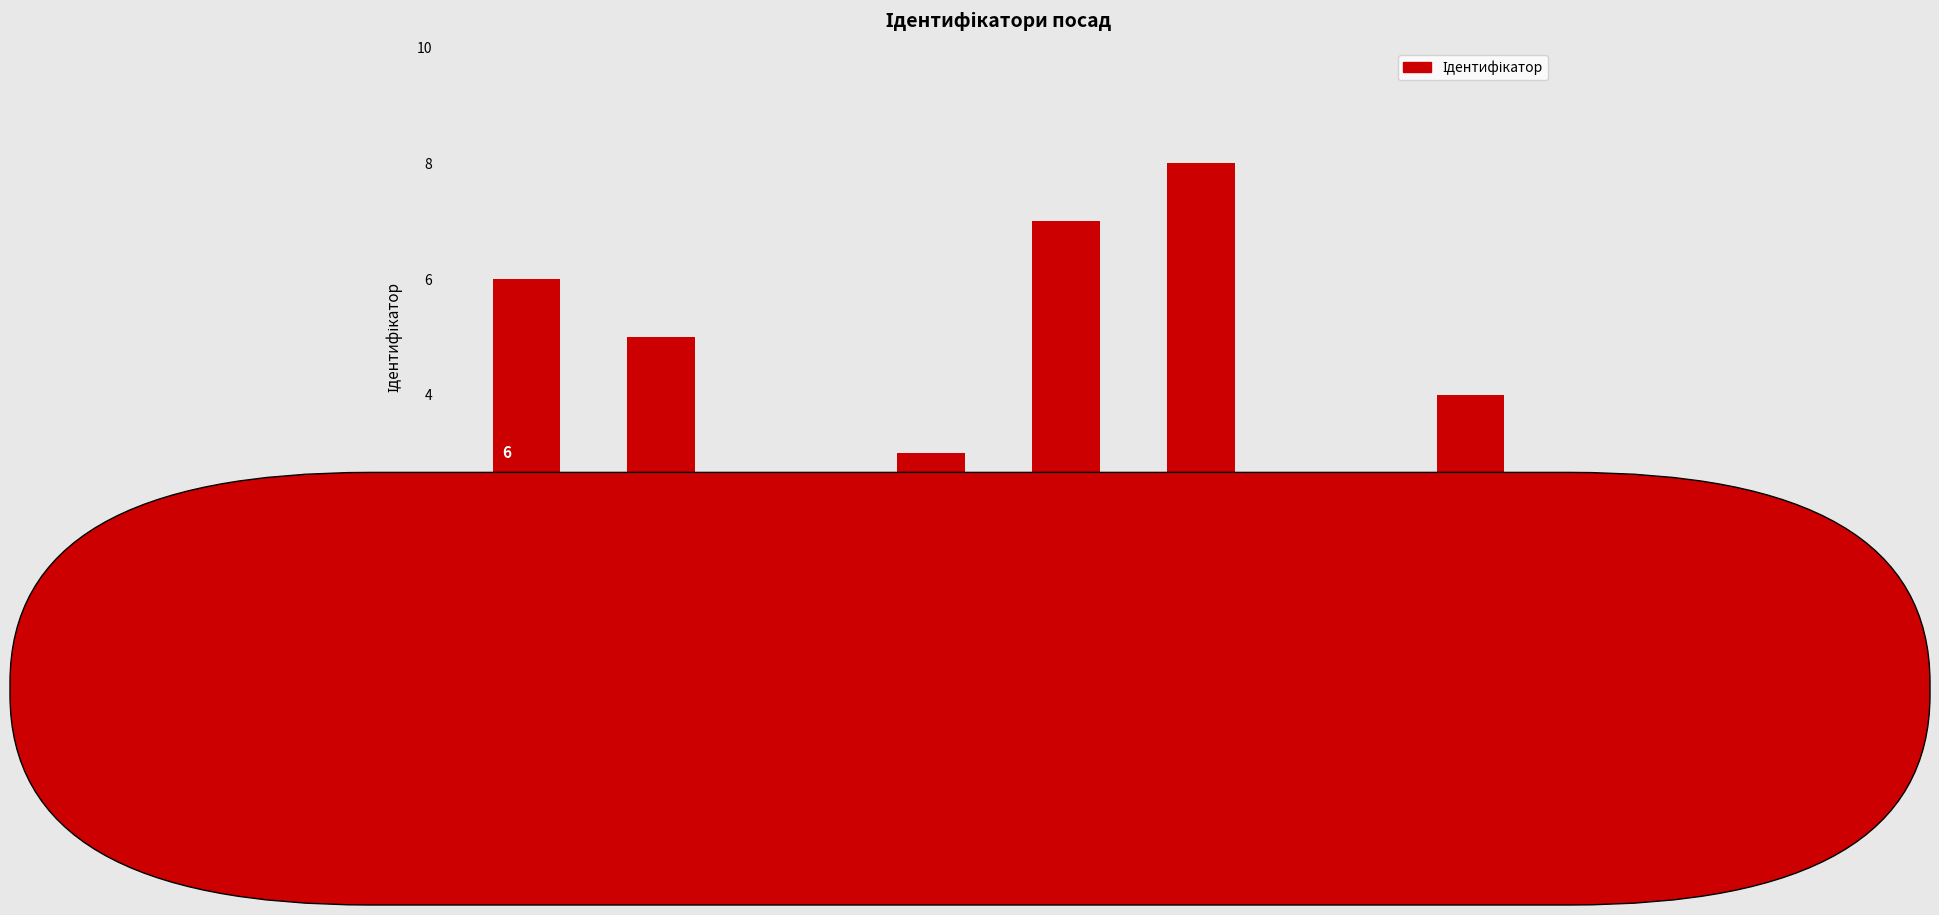

What is the difference between the maximum and minimum values?

7